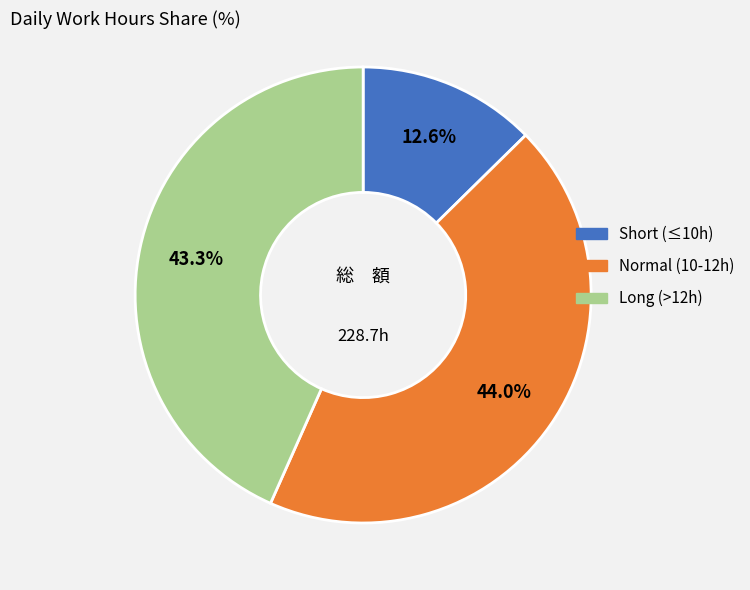

Does any single category account for the majority?

No